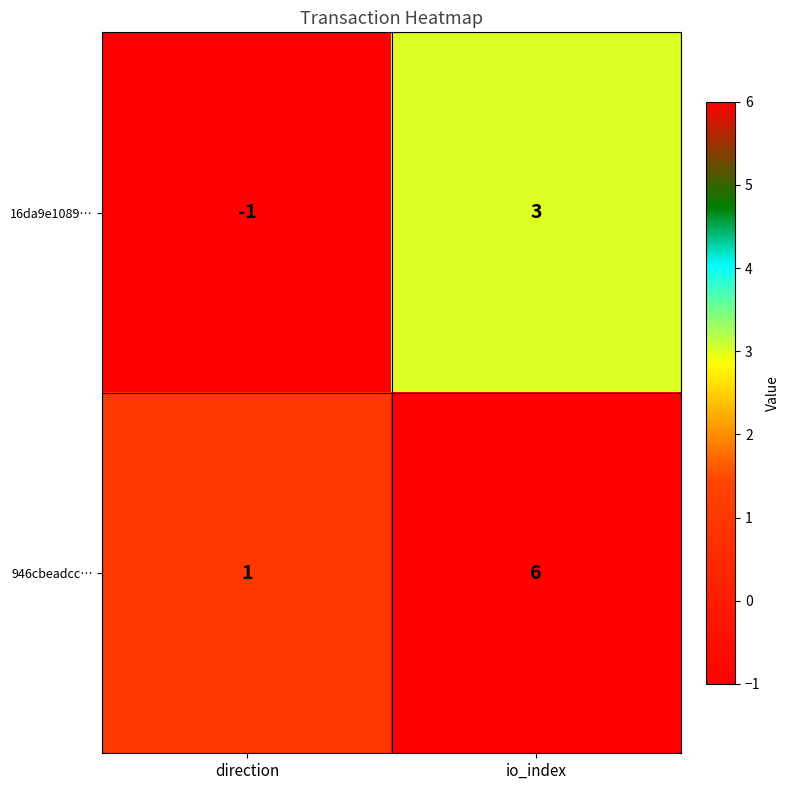

What is the maximum value shown in the chart?

6